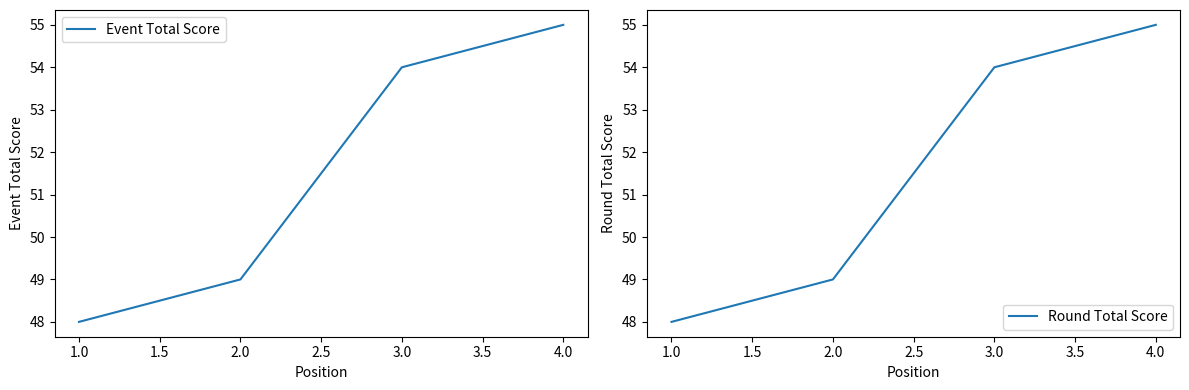

What is the sum of all Event Total Score values?

206